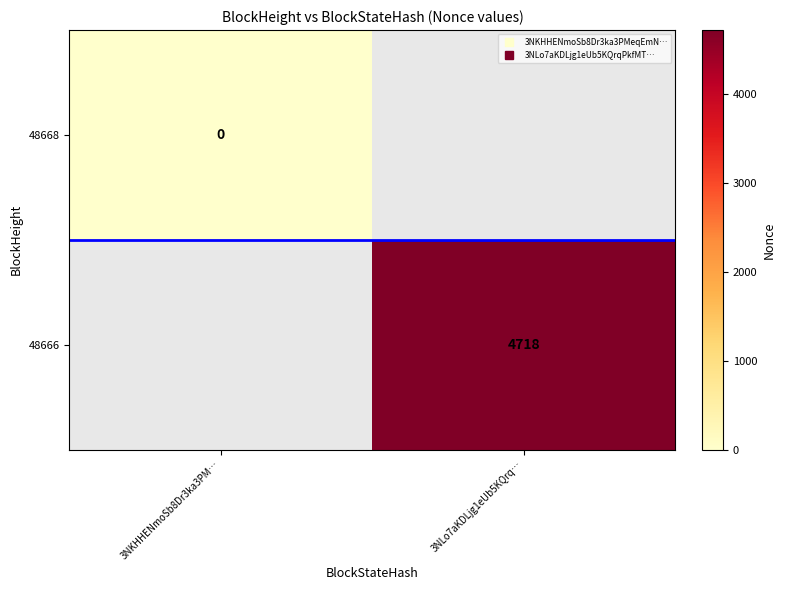

Which category has the lowest value across all series?

3NKHHENmoSb8Dr3ka3PM…